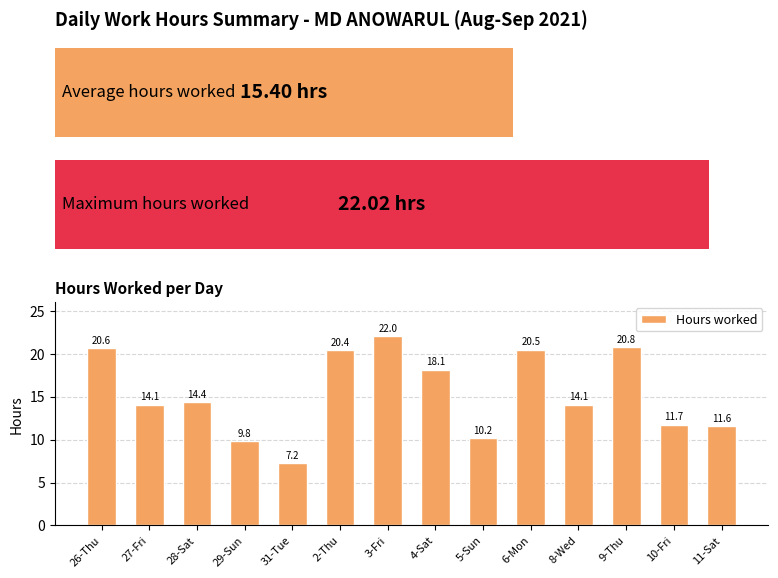

How many values are below 14?

5